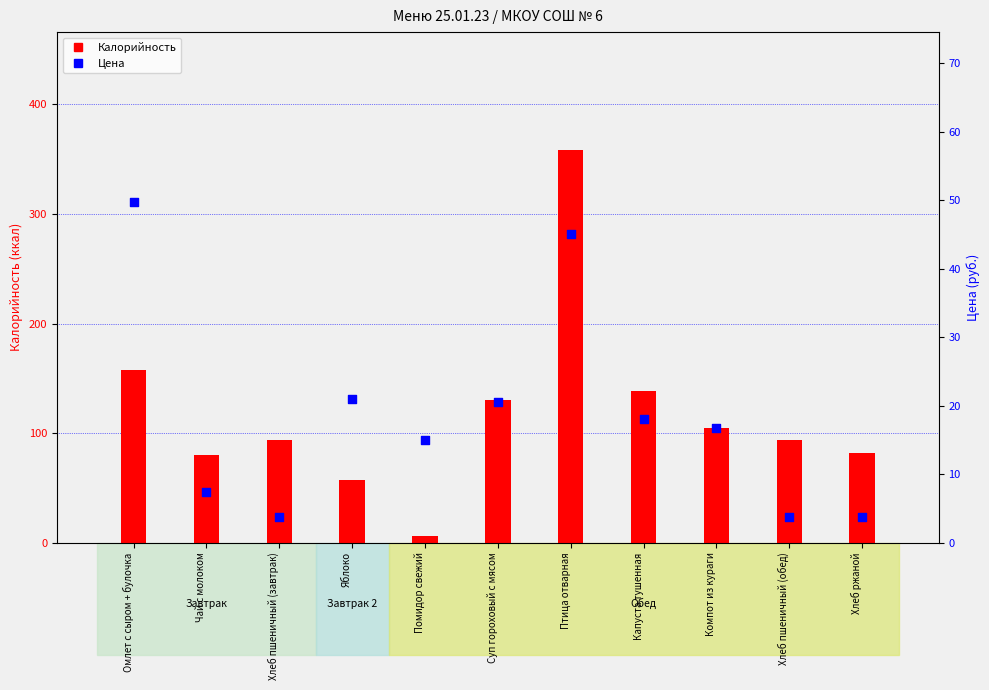

Which series reaches the maximum Y coordinate?

Калорийность